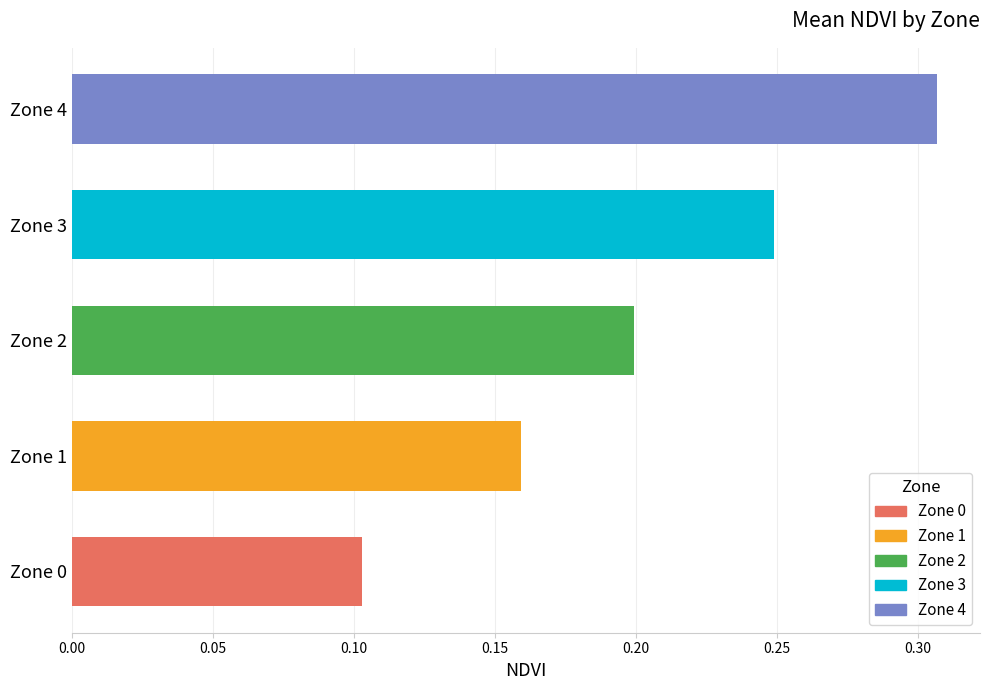

Between Zone 2 and Zone 4, which is larger?

Zone 4